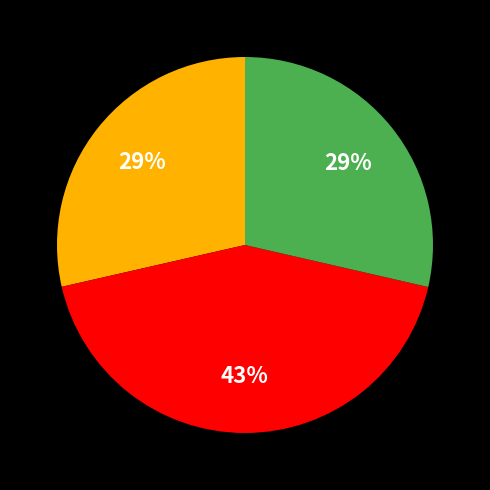

To the nearest percent, what is the average slice percentage?

33%